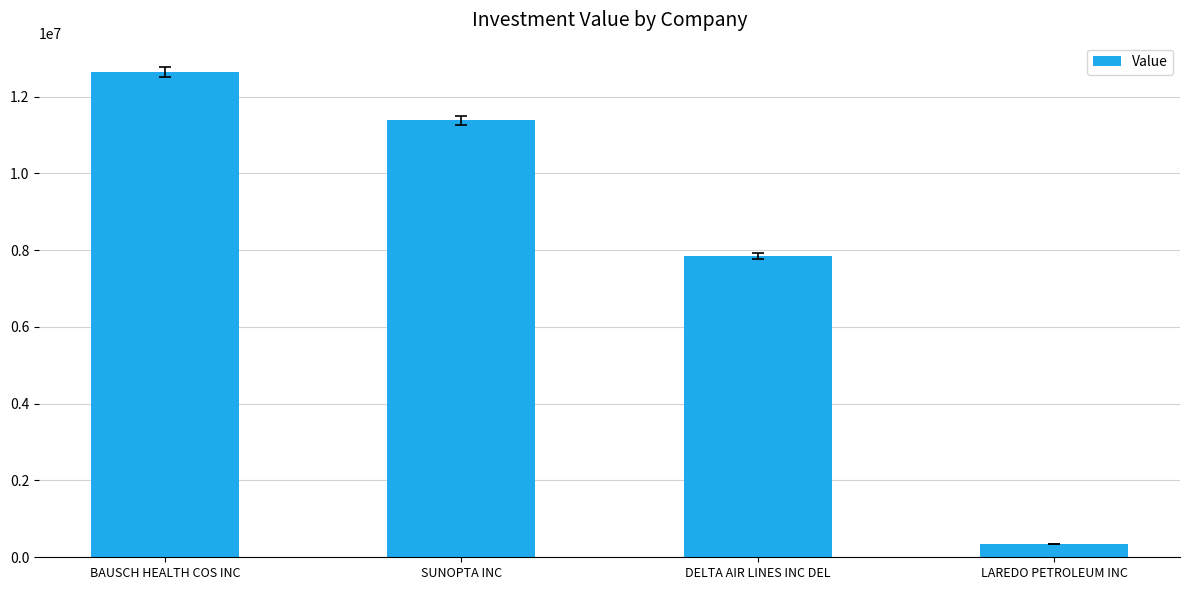

What is the sum of the values at LAREDO PETROLEUM INC and BAUSCH HEALTH COS INC?

12983000